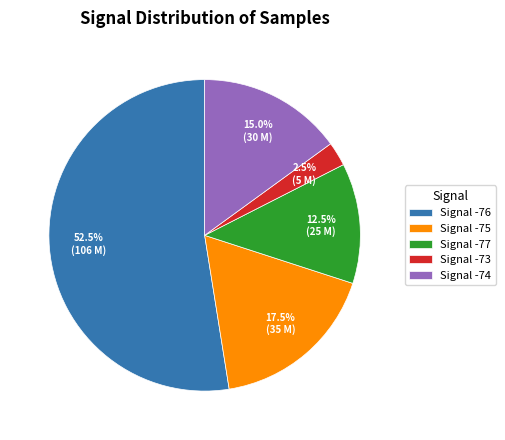

What is the smallest slice in the pie chart?

Signal -73